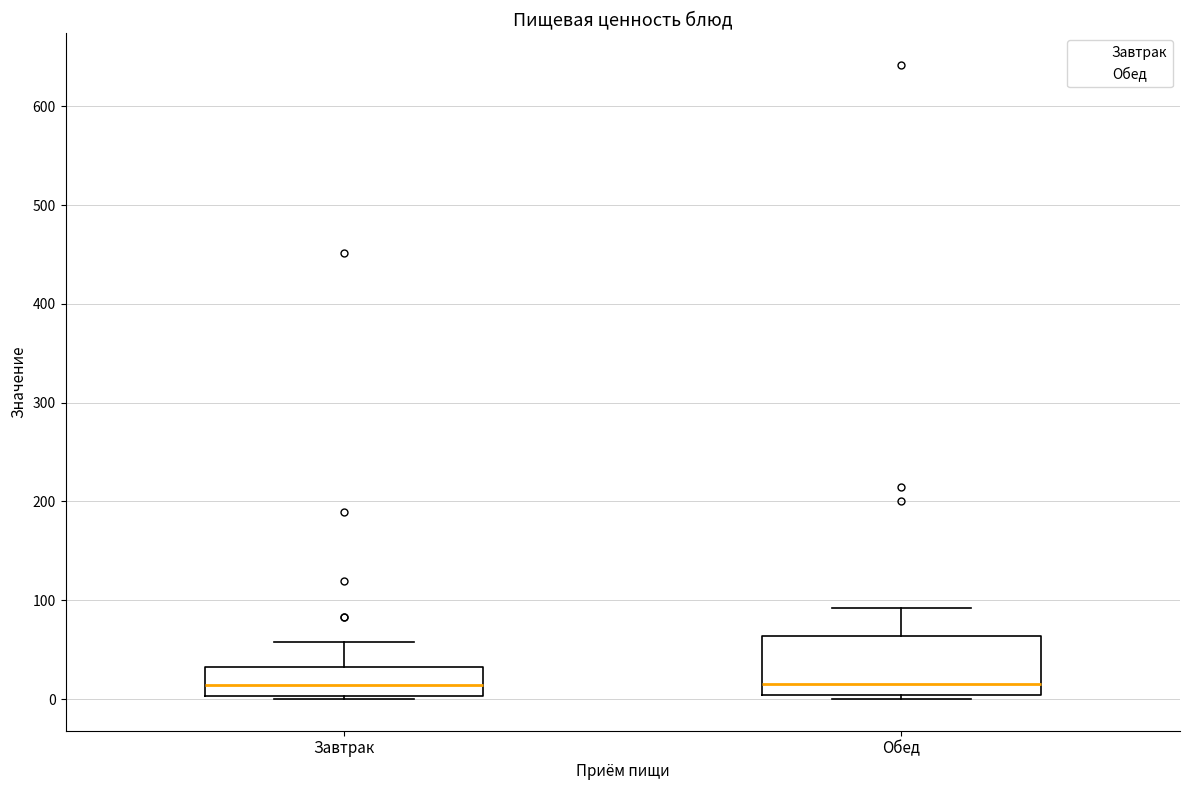

Reading left to right, transcribe this box plot: for each box, give where its median line is, the range the box spans, and where its two whiskers end, as read against the y-axis. The values are not printed on the chart, so give them approximately, as read against the axis.

Завтрак: median 10, box 0 to 30, whiskers 0 to 60
Обед: median 20, box 0 to 60, whiskers 0 (just below the box's lower edge) to 90